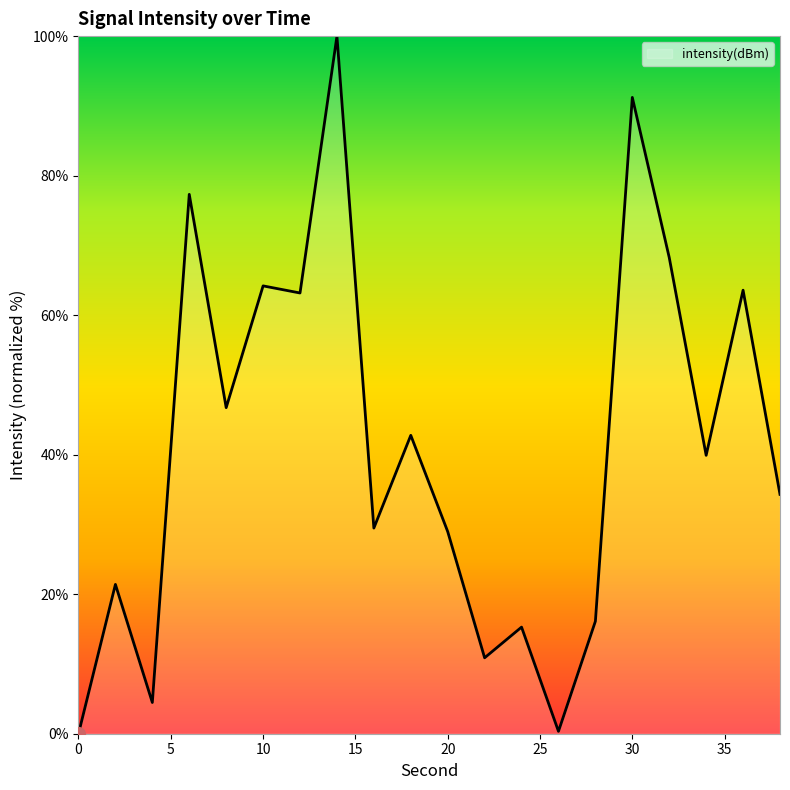

True or false: the data has more than 2 interior local peaks.

True